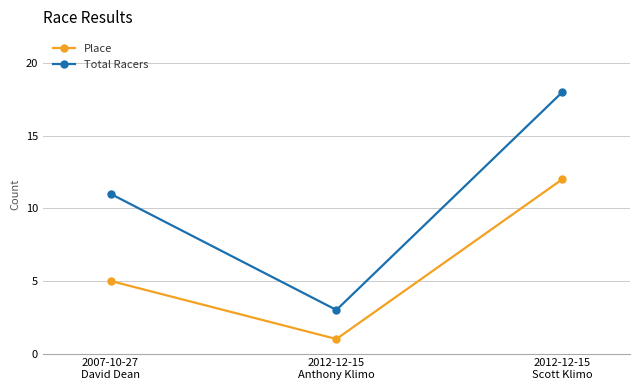

Reading left to right, list all the values displayed in this chart.

Place: 2007-10-27
David Dean=5	2012-12-15
Anthony Klimo=1	2012-12-15
Scott Klimo=12
Total Racers: 2007-10-27
David Dean=11	2012-12-15
Anthony Klimo=3	2012-12-15
Scott Klimo=18